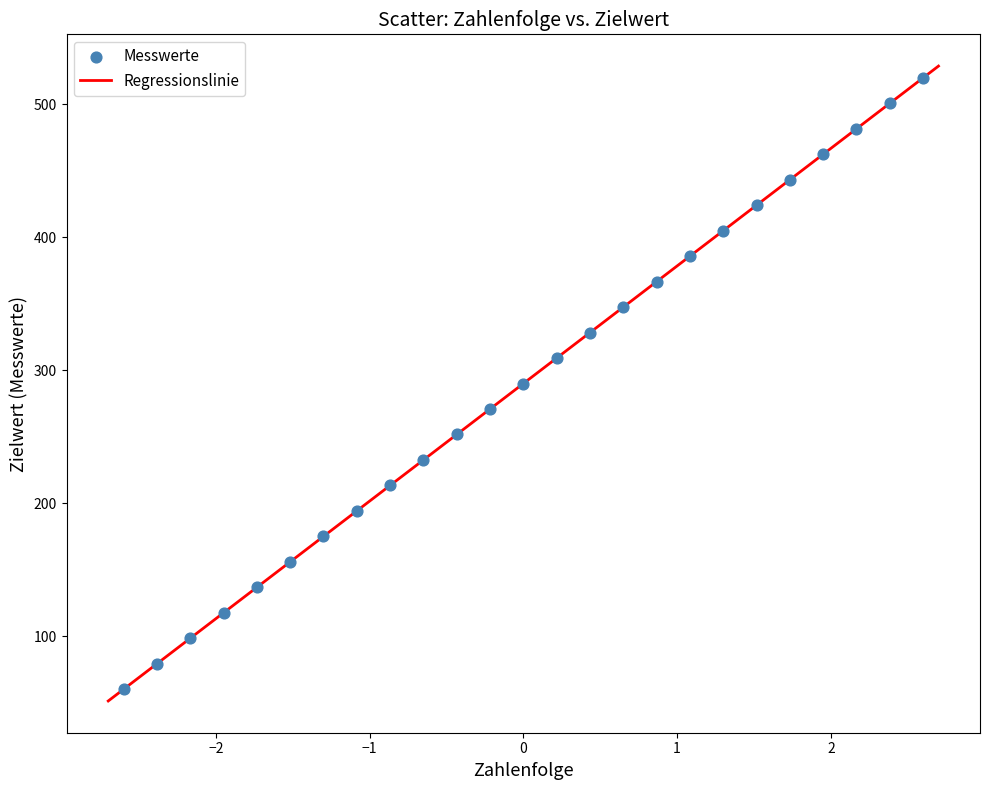

What is the range of Y values (max minus min)?

460.0